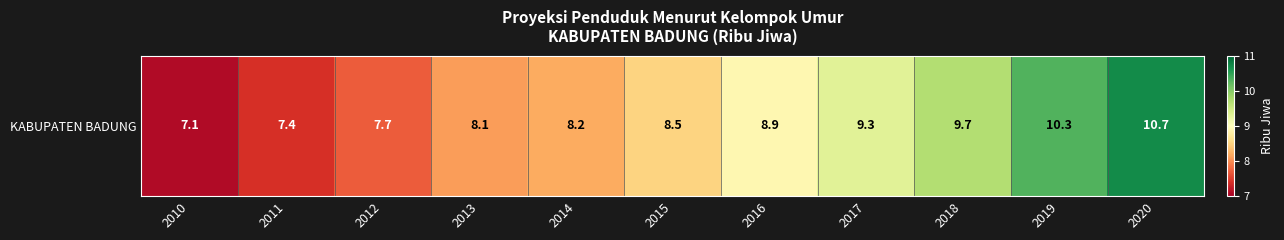

Reading left to right, transcribe all the data shown in this chart.

2010=7.1	2011=7.4	2012=7.7	2013=8.1	2014=8.2	2015=8.5	2016=8.9	2017=9.3	2018=9.7	2019=10.3	2020=10.7